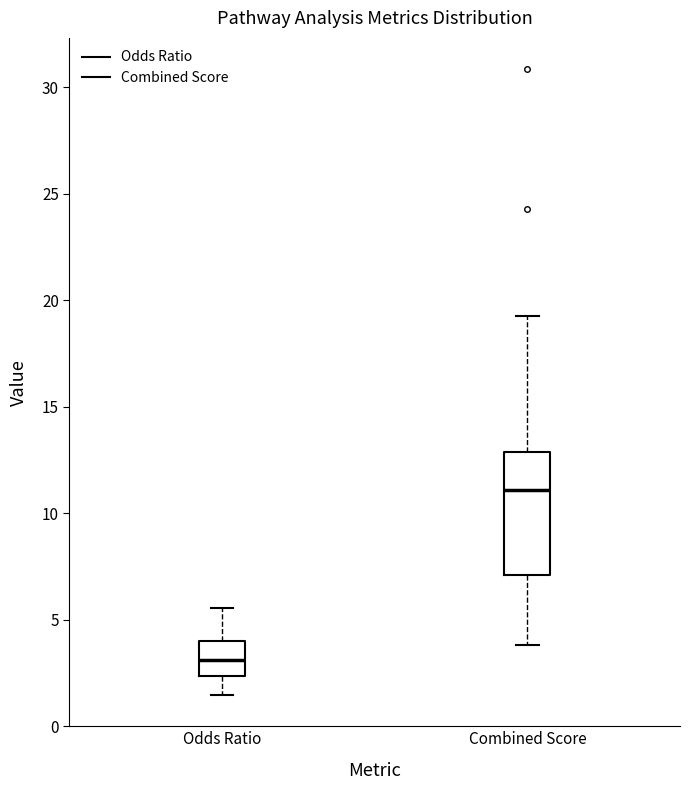

Reading left to right, read every box against the y-axis: the position of its median line, the range the box covers, and the ends of its whiskers. The values are not printed on the chart, so give them approximately, as read against the axis.

Odds Ratio: median 3.0, box 2.5 to 4.0, whiskers 1.5 to 5.5
Combined Score: median 11.0, box 7.0 to 13.0, whiskers 4.0 to 19.5